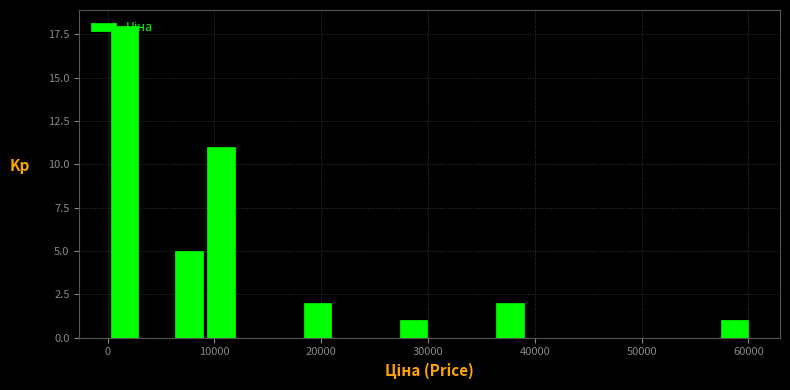

Read against the x-axis, roughly where is the centre of the tallest bar?

2000